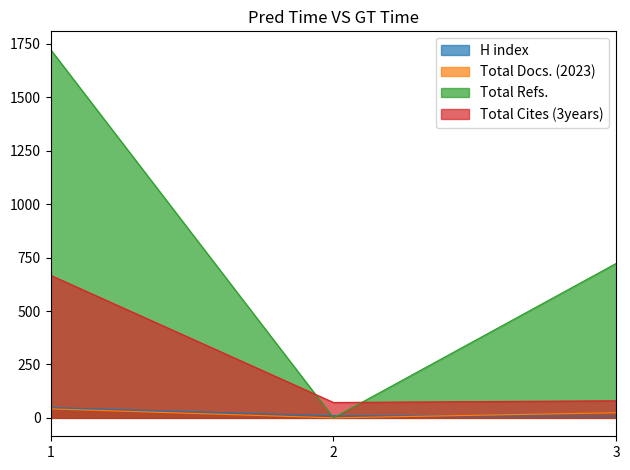

What is the value of the Total Cites (3years) point at the 3rd from the left?

80